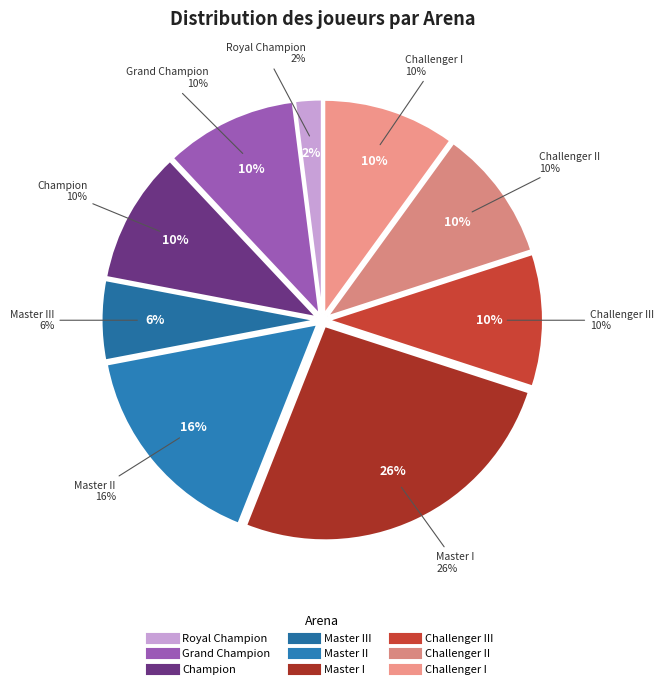

True or false: Challenger III accounts for 1% of the total.

False